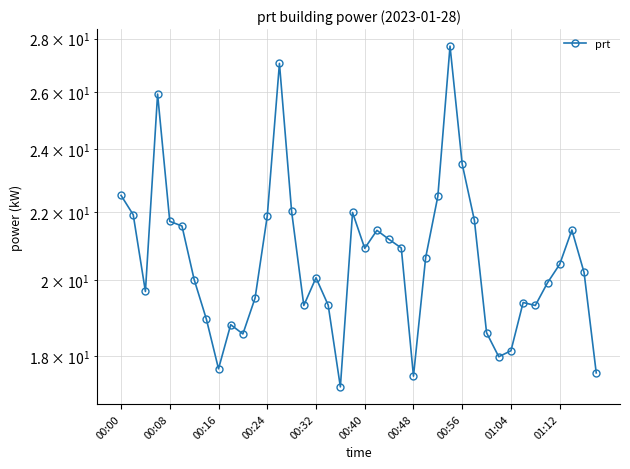

List the labels in order of value, largest first.

27, 13, 00:24, 28, 00:00, 26, 14, 19, 00:08, 12, 29, 00:32, 00:40, 37, 21, 22, 23, 20, 25, 36, 38, 16, 00:48, 35, 00:16, 11, 33, 17, 15, 34, 00:56, 01:12, 30, 10, 32, 31, 01:04, 39, 24, 18